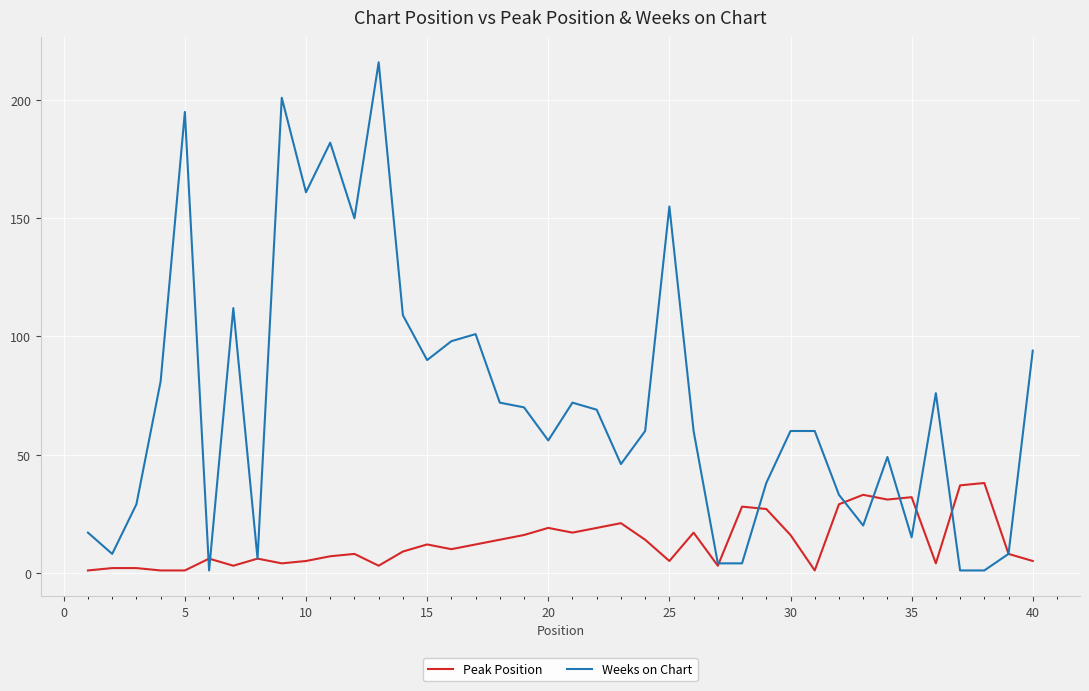

True or false: Peak Position and Weeks on Chart intersect in this chart.

True